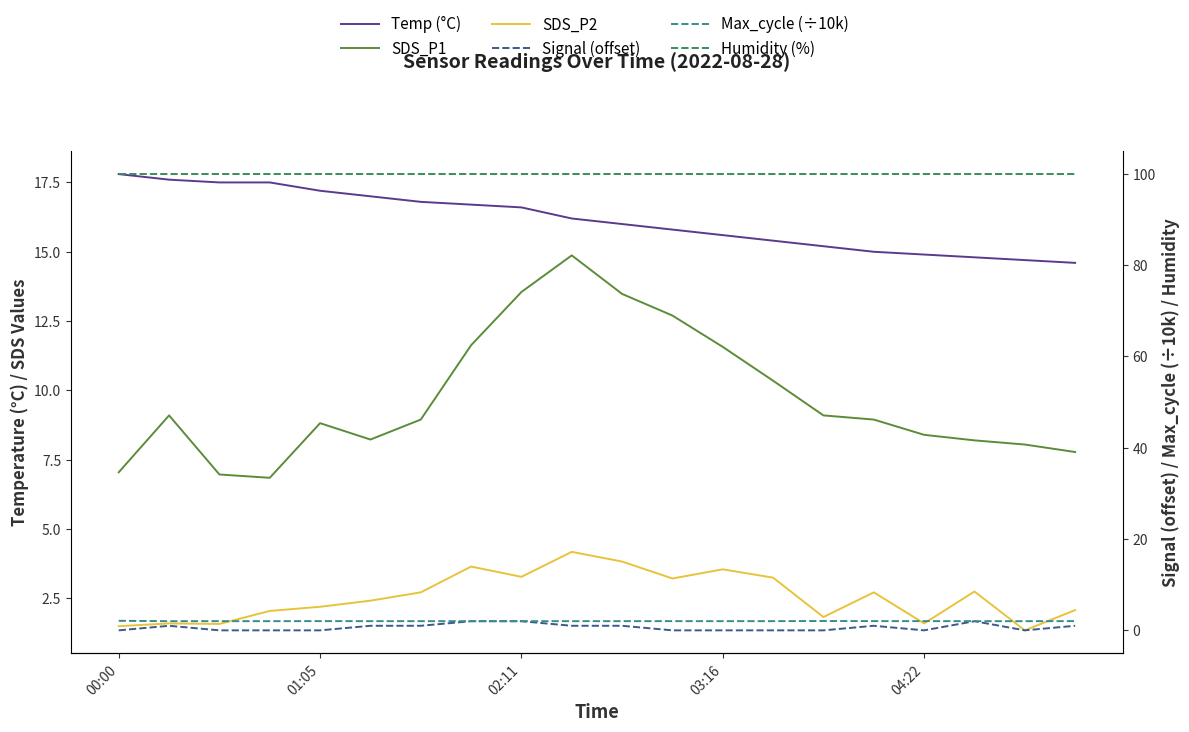

What is the sum of the Humidity (%) values at 04:22 and 18?

199.8